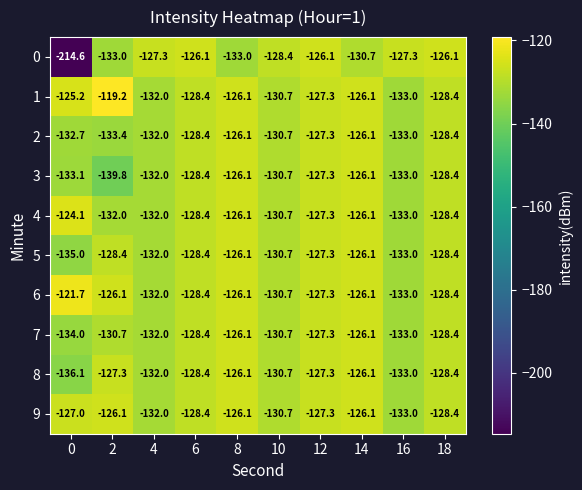

Is it true that 9 equals -126.1 at 8?

True